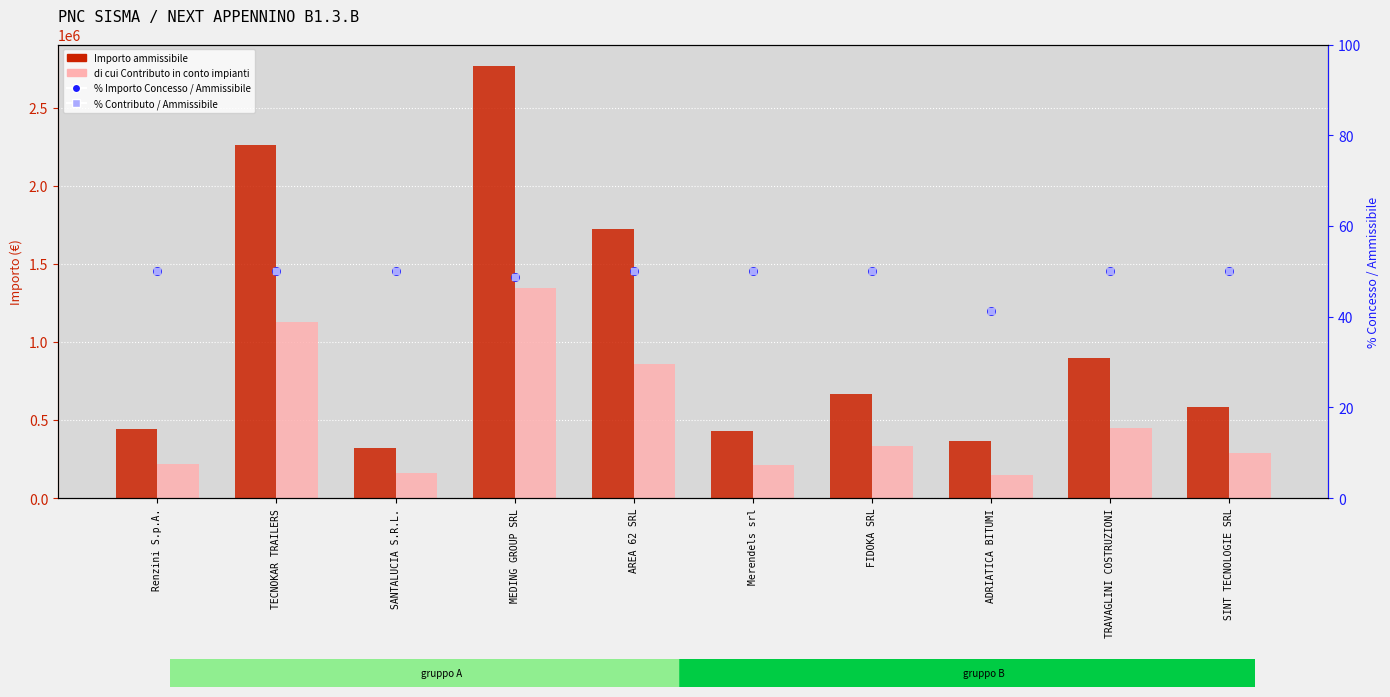

Which series has the widest spread of Y values?

Importo ammissibile